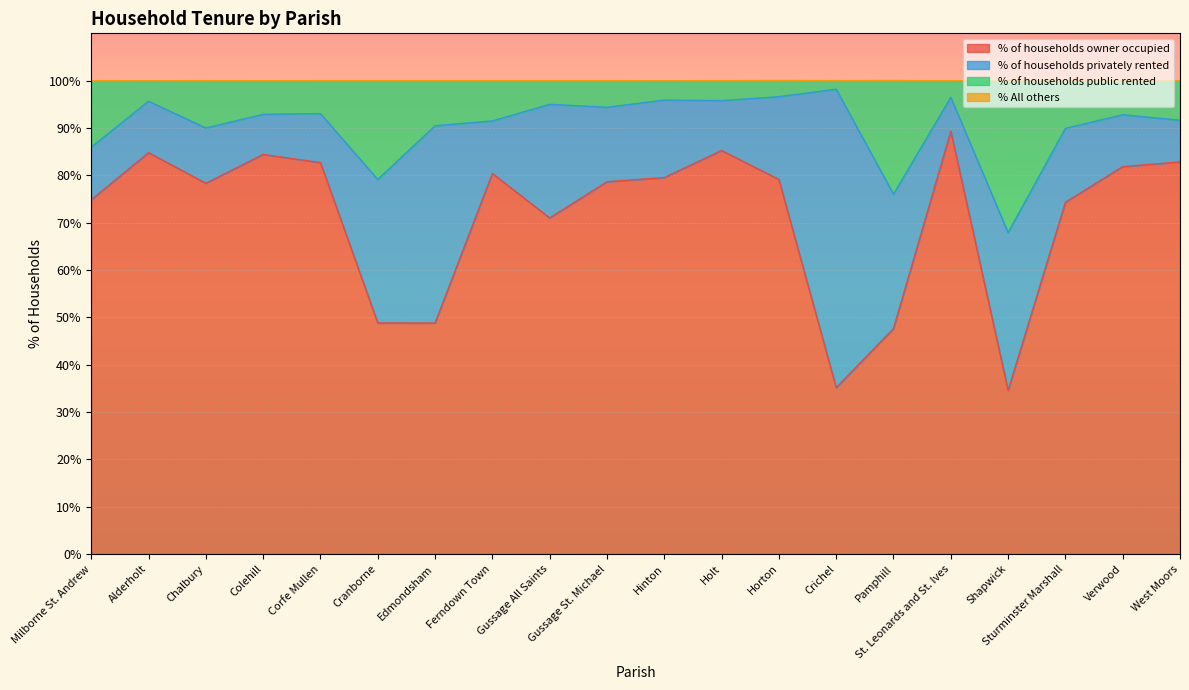

What is the total value across all series at Horton?

100.0